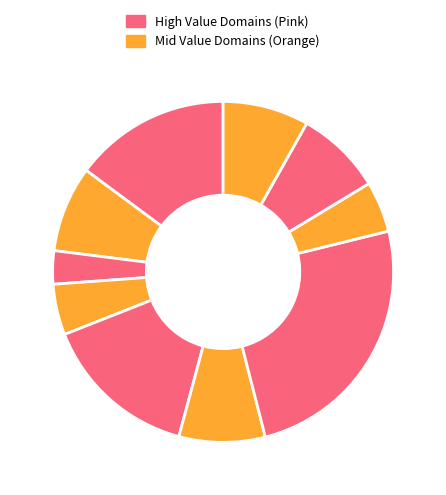

How many segments does this pie chart have?

10